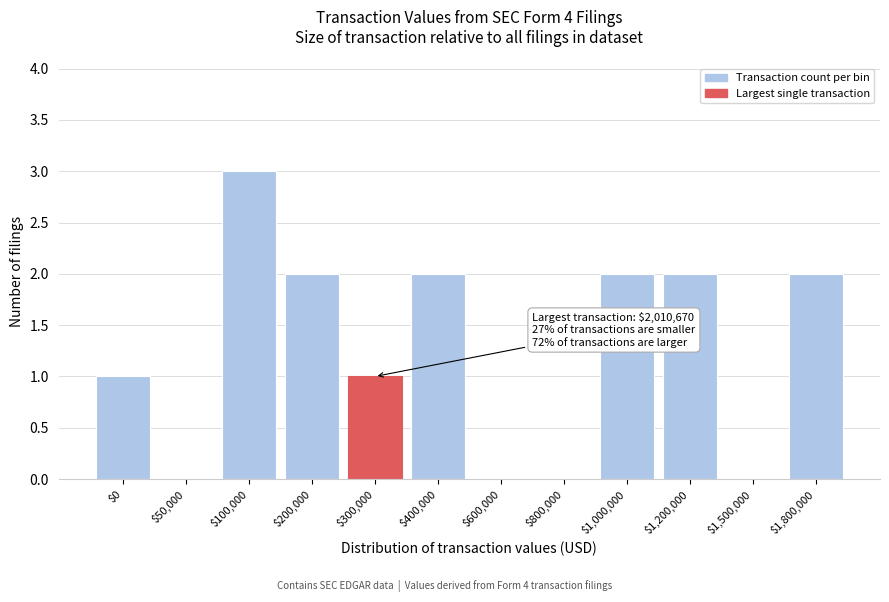

What is the maximum value shown in the chart?

3